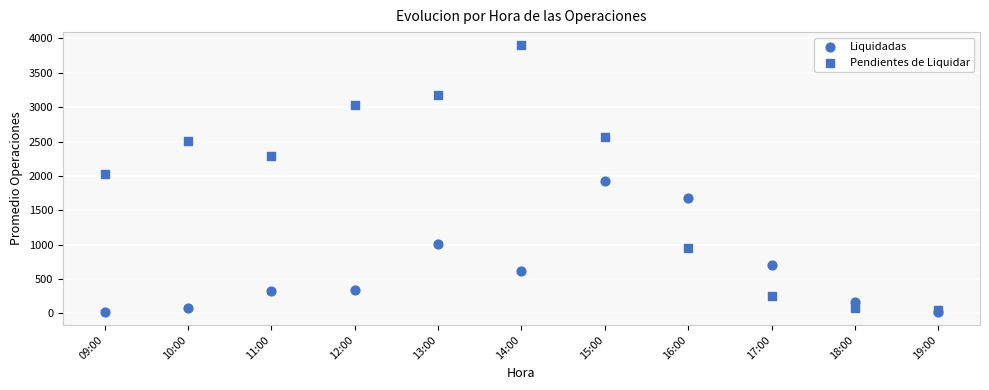

Which series reaches the maximum Y coordinate?

Pendientes de Liquidar